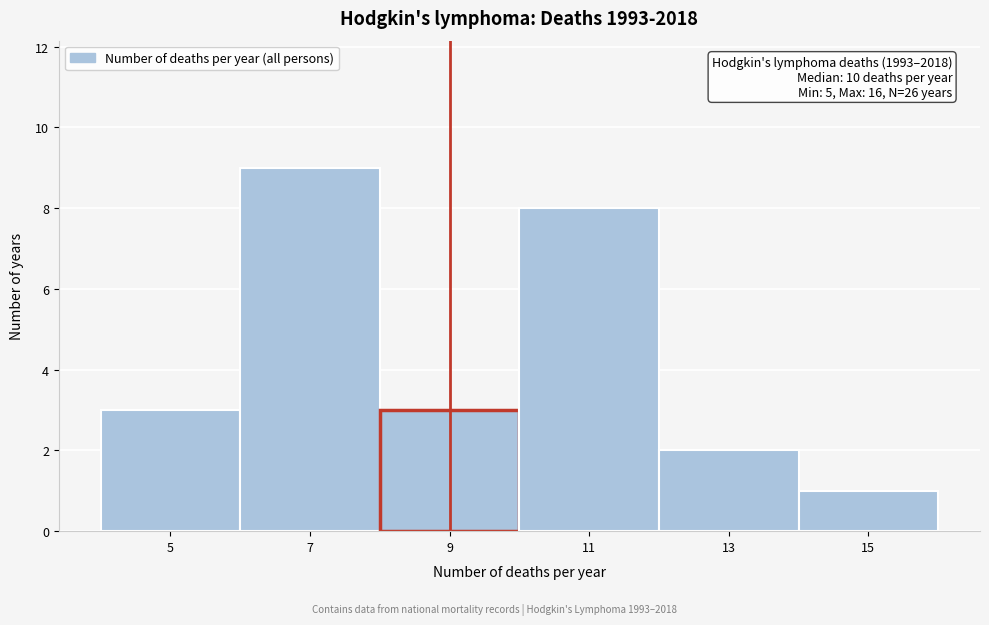

Reading left to right, extract all data points from this chart.

3	9	3	8	2	1